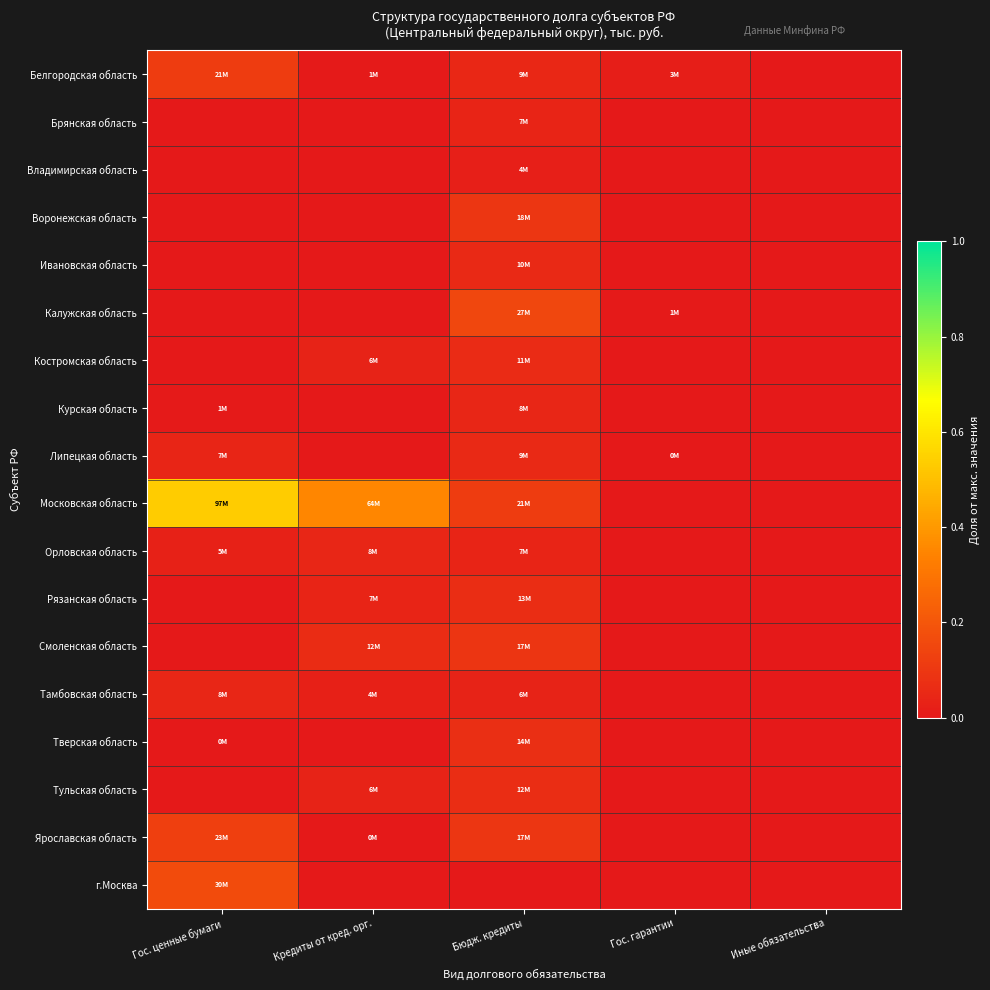

Reading left to right, what are all the values shown in this chart?

Белгородская область: Гос. ценные бумаги=0.1	Кредиты от кред. орг.=0.0	Бюдж. кредиты=0.0	Гос. гарантии=0.0	Иные обязательства=0.0
Брянская область: Гос. ценные бумаги=0.0	Кредиты от кред. орг.=0.0	Бюдж. кредиты=0.0	Гос. гарантии=0.0	Иные обязательства=0.0
Владимирская область: Гос. ценные бумаги=0.0	Кредиты от кред. орг.=0.0	Бюдж. кредиты=0.0	Гос. гарантии=0.0	Иные обязательства=0.0
Воронежская область: Гос. ценные бумаги=0.0	Кредиты от кред. орг.=0.0	Бюдж. кредиты=0.1	Гос. гарантии=0.0	Иные обязательства=0.0
Ивановская область: Гос. ценные бумаги=0.0	Кредиты от кред. орг.=0.0	Бюдж. кредиты=0.1	Гос. гарантии=0.0	Иные обязательства=0.0
Калужская область: Гос. ценные бумаги=0.0	Кредиты от кред. орг.=0.0	Бюдж. кредиты=0.1	Гос. гарантии=0.0	Иные обязательства=0.0
Костромская область: Гос. ценные бумаги=0.0	Кредиты от кред. орг.=0.0	Бюдж. кредиты=0.1	Гос. гарантии=0.0	Иные обязательства=0.0
Курская область: Гос. ценные бумаги=0.0	Кредиты от кред. орг.=0.0	Бюдж. кредиты=0.0	Гос. гарантии=0.0	Иные обязательства=0.0
Липецкая область: Гос. ценные бумаги=0.0	Кредиты от кред. орг.=0.0	Бюдж. кредиты=0.1	Гос. гарантии=0.0	Иные обязательства=0.0
Московская область: Гос. ценные бумаги=0.5	Кредиты от кред. орг.=0.4	Бюдж. кредиты=0.1	Гос. гарантии=0.0	Иные обязательства=0.0
Орловская область: Гос. ценные бумаги=0.0	Кредиты от кред. орг.=0.0	Бюдж. кредиты=0.0	Гос. гарантии=0.0	Иные обязательства=0.0
Рязанская область: Гос. ценные бумаги=0.0	Кредиты от кред. орг.=0.0	Бюдж. кредиты=0.1	Гос. гарантии=0.0	Иные обязательства=0.0
Смоленская область: Гос. ценные бумаги=0.0	Кредиты от кред. орг.=0.1	Бюдж. кредиты=0.1	Гос. гарантии=0.0	Иные обязательства=0.0
Тамбовская область: Гос. ценные бумаги=0.0	Кредиты от кред. орг.=0.0	Бюдж. кредиты=0.0	Гос. гарантии=0.0	Иные обязательства=0.0
Тверская область: Гос. ценные бумаги=0.0	Кредиты от кред. орг.=0.0	Бюдж. кредиты=0.1	Гос. гарантии=0.0	Иные обязательства=0.0
Тульская область: Гос. ценные бумаги=0.0	Кредиты от кред. орг.=0.0	Бюдж. кредиты=0.1	Гос. гарантии=0.0	Иные обязательства=0.0
Ярославская область: Гос. ценные бумаги=0.1	Кредиты от кред. орг.=0.0	Бюдж. кредиты=0.1	Гос. гарантии=0.0	Иные обязательства=0.0
г.Москва: Гос. ценные бумаги=0.2	Кредиты от кред. орг.=0.0	Бюдж. кредиты=0.0	Гос. гарантии=0.0	Иные обязательства=0.0